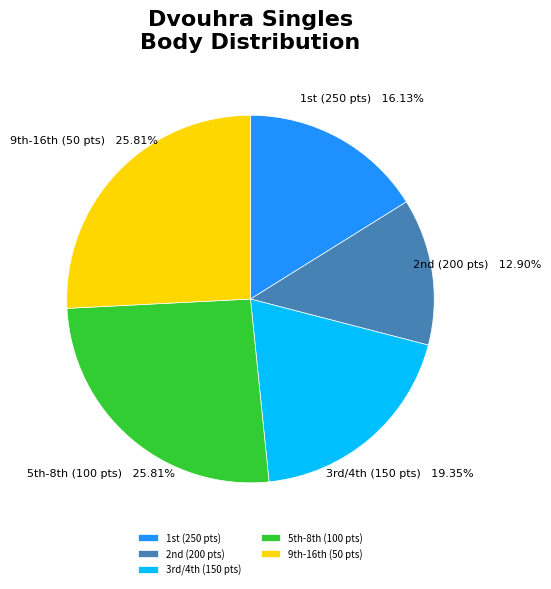

To the nearest percent, what is the difference between the largest and smallest slice percentages?

13%